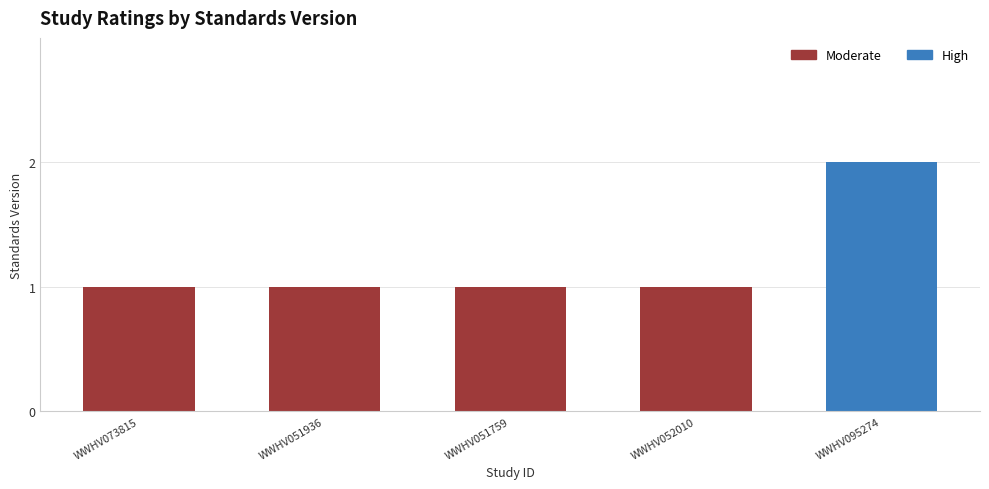

What is the sum of all values?

6